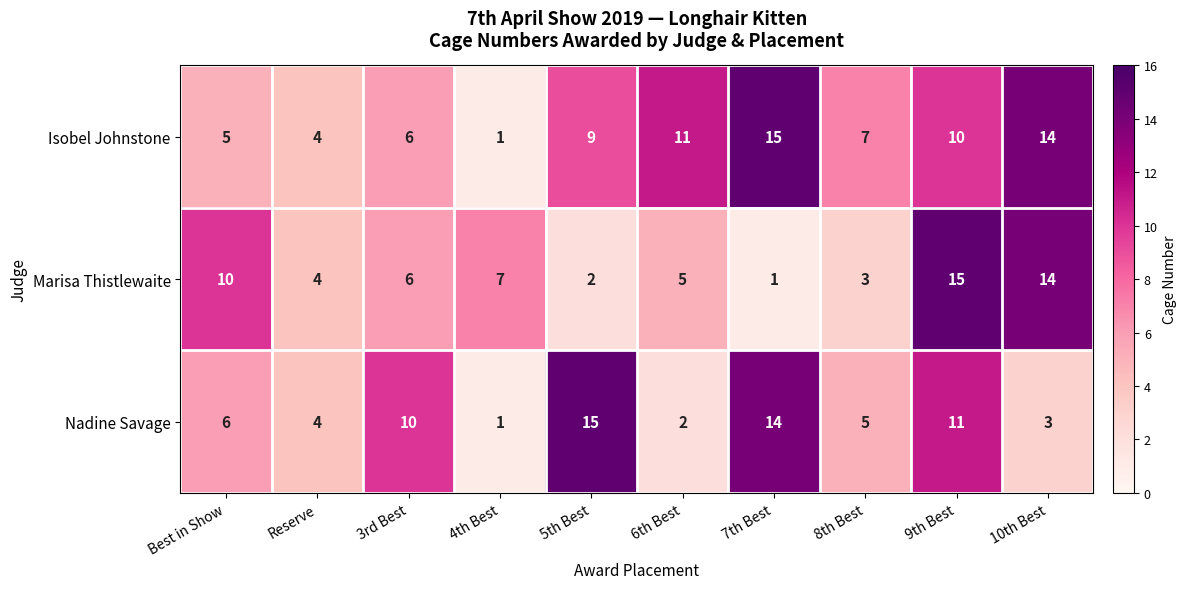

Reading left to right, list all the values displayed in this chart.

Isobel Johnstone: Best in Show=5	Reserve=4	3rd Best=6	4th Best=1	5th Best=9	6th Best=11	7th Best=15	8th Best=7	9th Best=10	10th Best=14
Marisa Thistlewaite: Best in Show=10	Reserve=4	3rd Best=6	4th Best=7	5th Best=2	6th Best=5	7th Best=1	8th Best=3	9th Best=15	10th Best=14
Nadine Savage: Best in Show=6	Reserve=4	3rd Best=10	4th Best=1	5th Best=15	6th Best=2	7th Best=14	8th Best=5	9th Best=11	10th Best=3